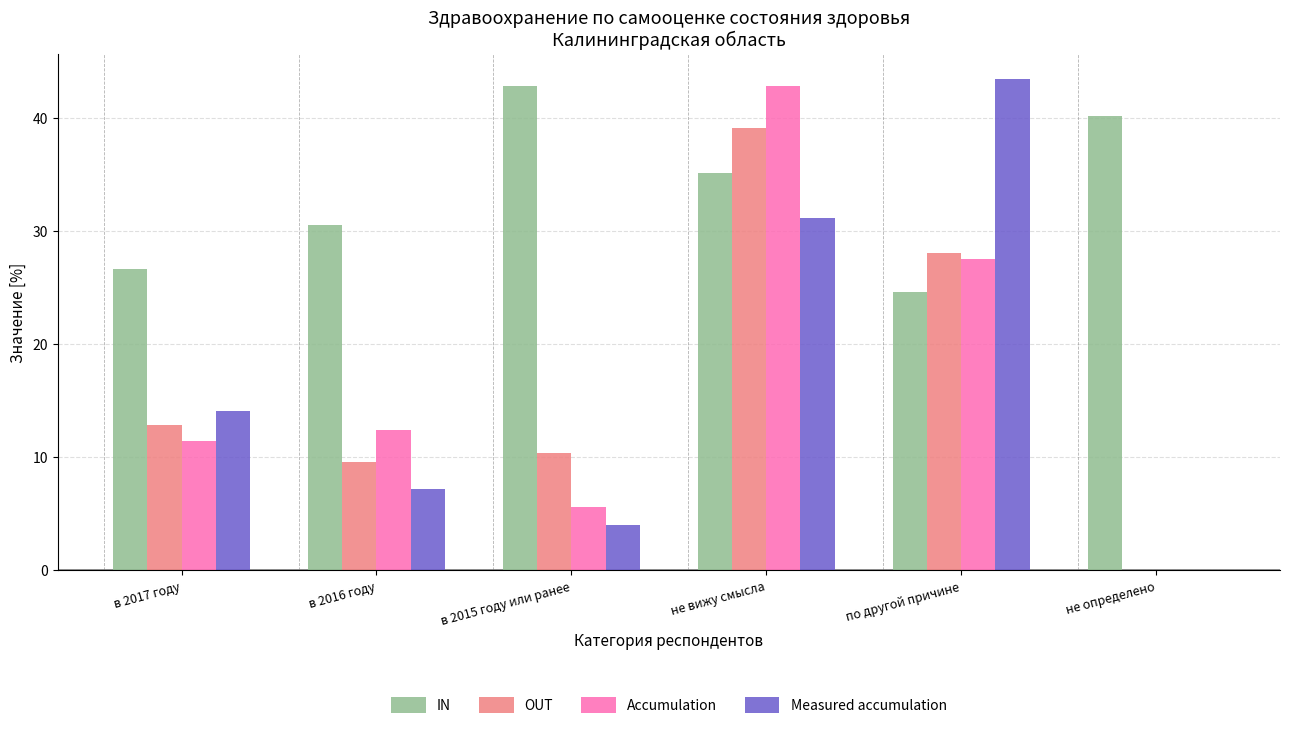

Which series changed the most between в 2017 году and не вижу смысла?

Accumulation